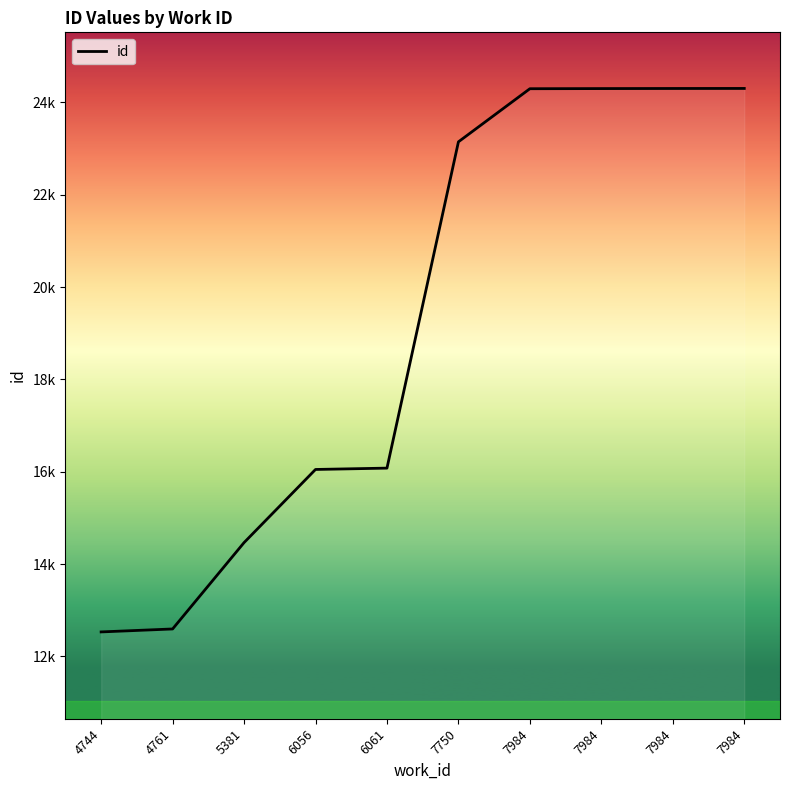

What is the smallest value displayed?

12532